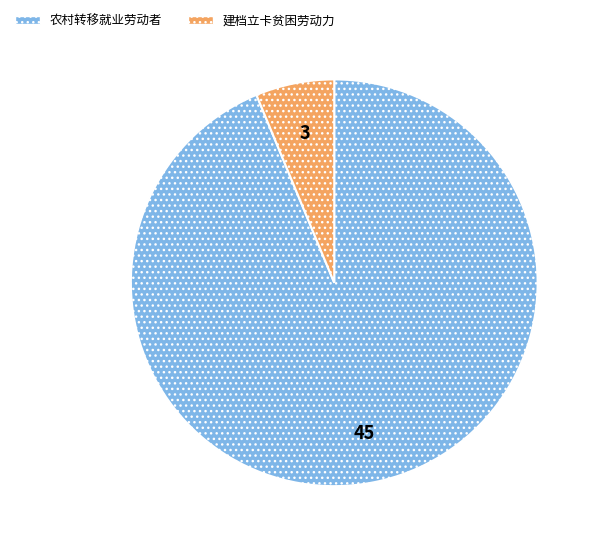

What is the smallest slice in the pie chart?

建档立卡贫困劳动力